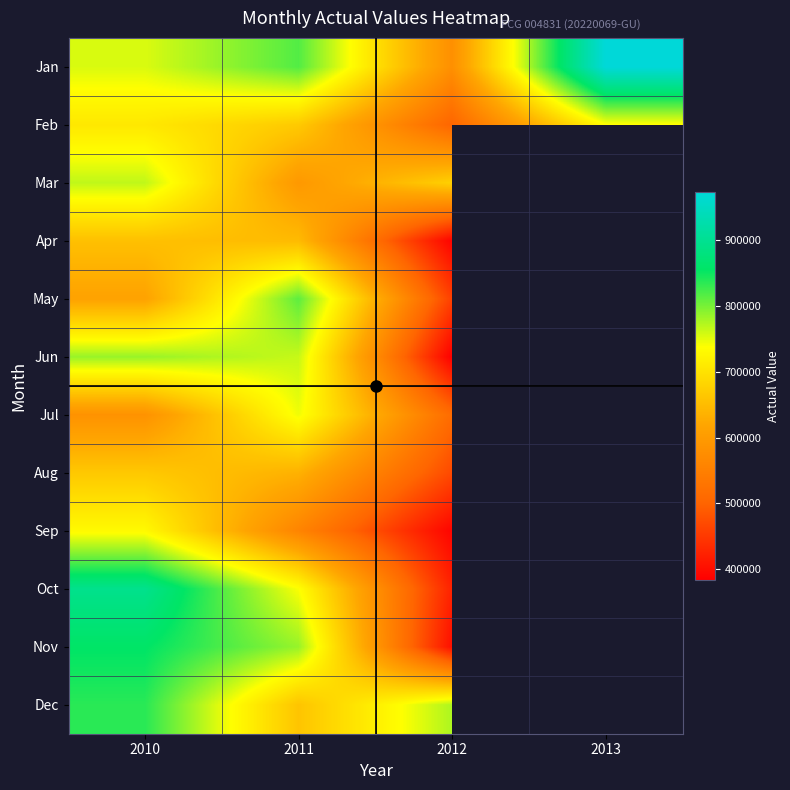

What is the spread (max minus min) of values at 2012?

391315.1